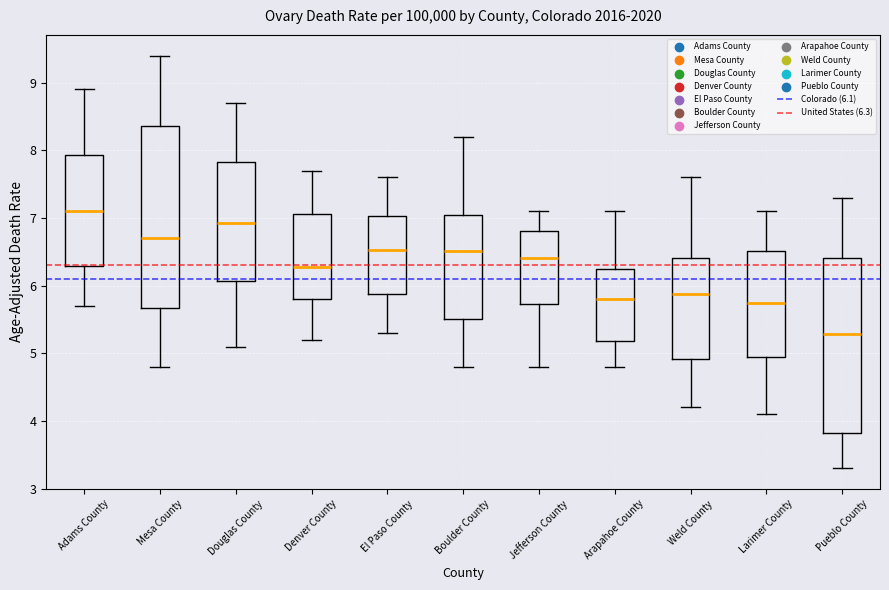

Reading left to right, transcribe this box plot: for each box, give where its median line is, the range the box spans, and where its two whiskers end, as read against the y-axis. The values are not printed on the chart, so give them approximately, as read against the axis.

Adams County: median 7.1, box 6.3 to 7.9, whiskers 5.7 to 8.9
Mesa County: median 6.7, box 5.7 to 8.4, whiskers 4.8 to 9.4
Douglas County: median 6.9, box 6.1 to 7.8, whiskers 5.1 to 8.7
Denver County: median 6.3, box 5.8 to 7.1, whiskers 5.2 to 7.7
El Paso County: median 6.5, box 5.9 to 7.0, whiskers 5.3 to 7.6
Boulder County: median 6.5, box 5.5 to 7.0, whiskers 4.8 to 8.2
Jefferson County: median 6.4, box 5.7 to 6.8, whiskers 4.8 to 7.1
Arapahoe County: median 5.8, box 5.2 to 6.2, whiskers 4.8 to 7.1
Weld County: median 5.9, box 4.9 to 6.4, whiskers 4.2 to 7.6
Larimer County: median 5.7, box 4.9 to 6.5, whiskers 4.1 to 7.1
Pueblo County: median 5.3, box 3.8 to 6.4, whiskers 3.3 to 7.3